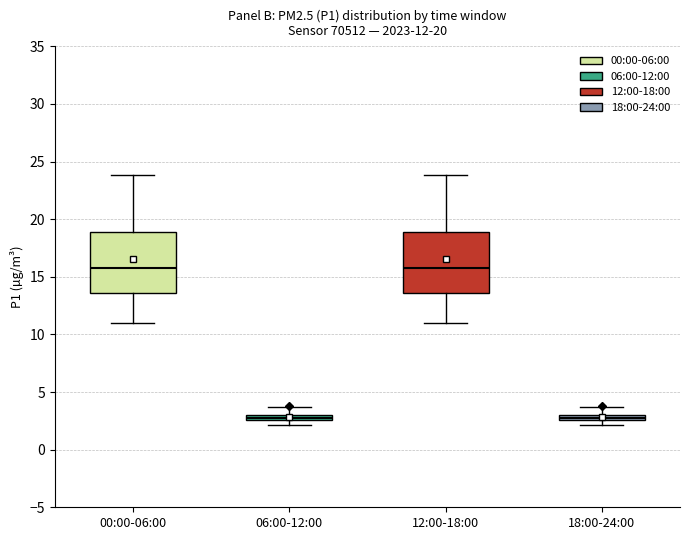

Where does the lower whisker of the box for 00:00-06:00 end on the y-axis? The values are not printed on the chart, so give them approximately, as read against the axis.

11.0